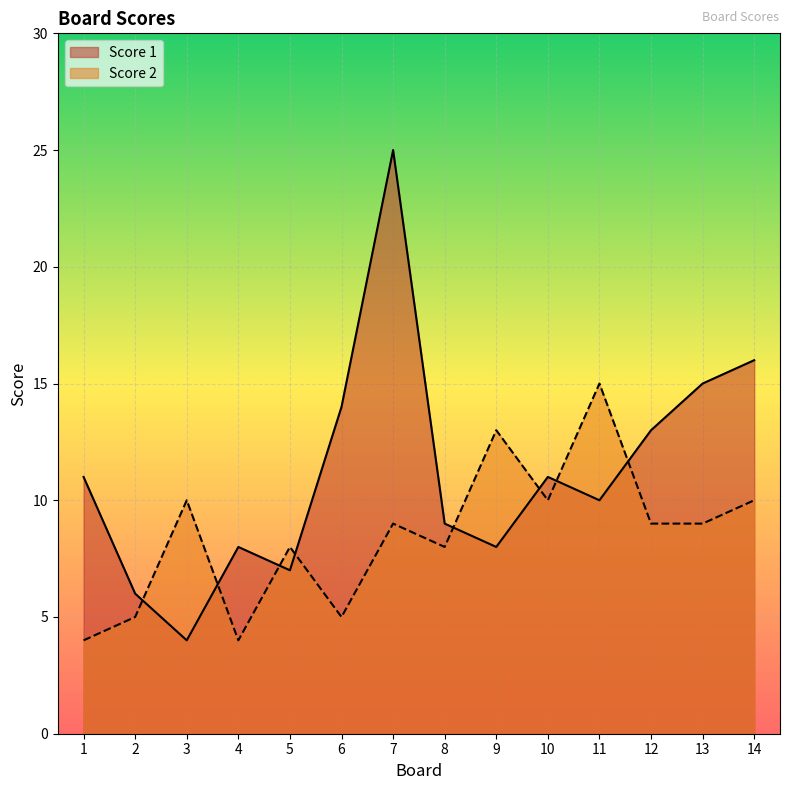

Rank the series by their average value, from lowest to highest.

Score 2, Score 1